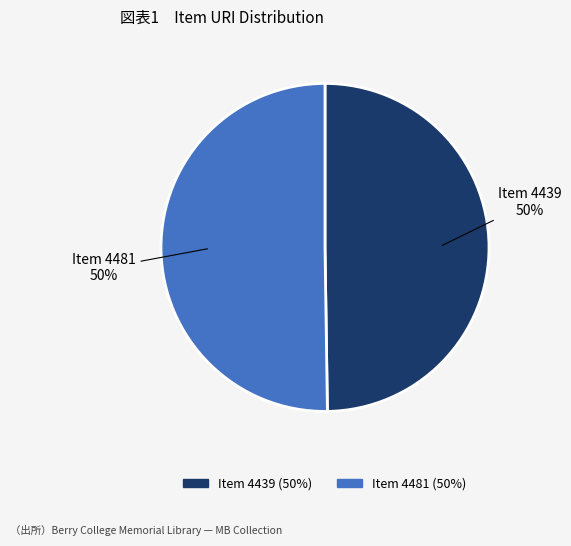

To the nearest percent, what is the average slice percentage?

50%